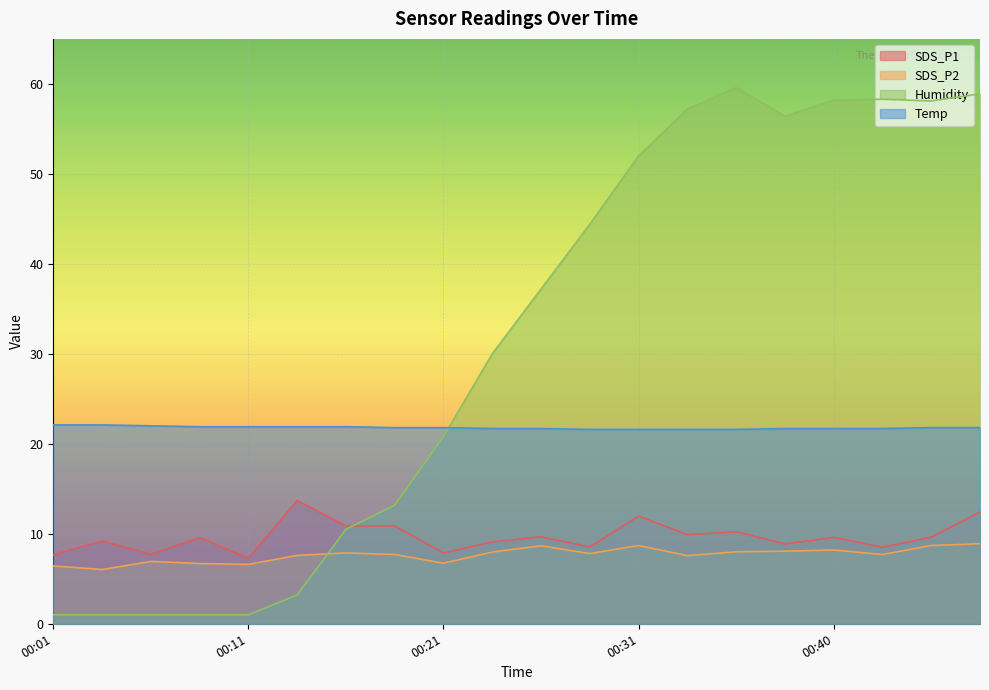

Read the SDS_P2 value at 00:40.

8.2